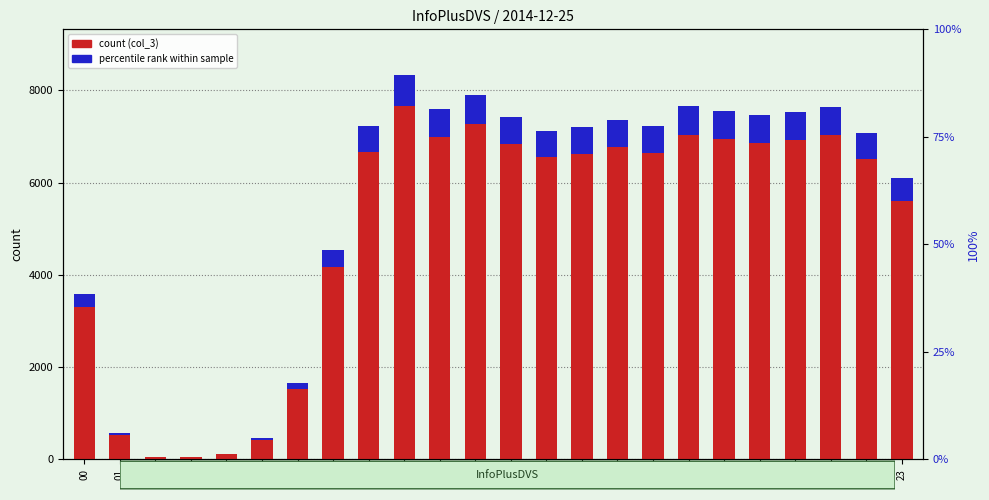

At which category is the sum across all series the highest?

09